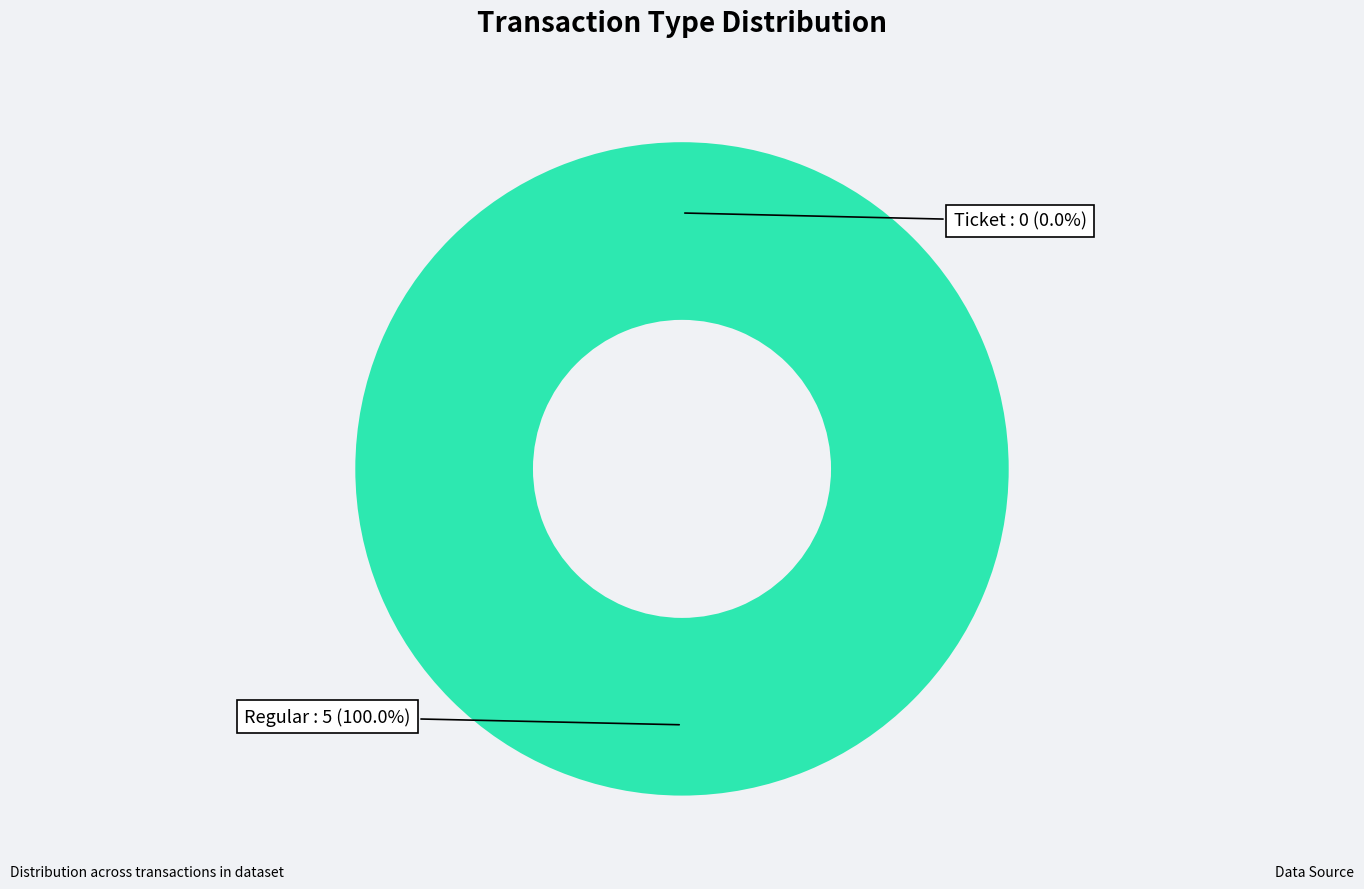

What is the majority slice?

Regular